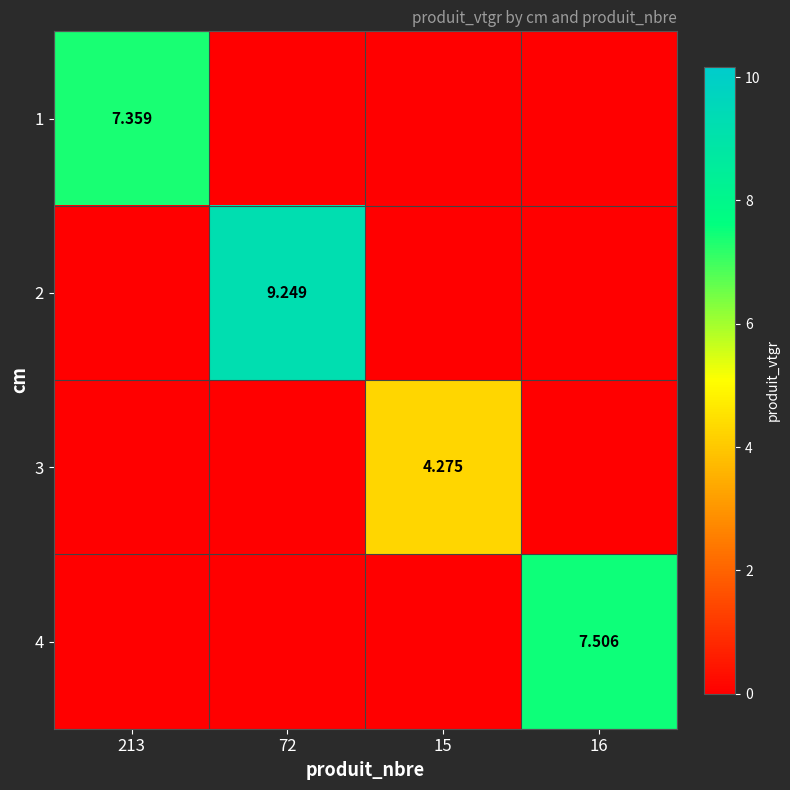

The 1 series shows 0.0 at 15. True or false?

True